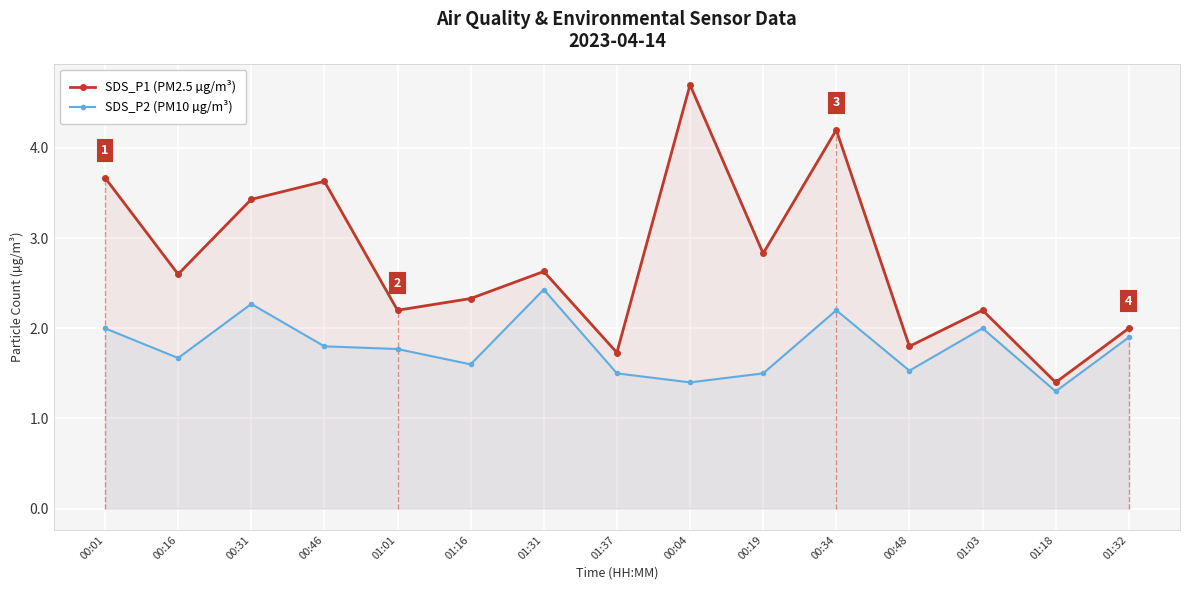

Which series changed the most between 00:01 and 00:04?

SDS_P1 (PM2.5 µg/m³)